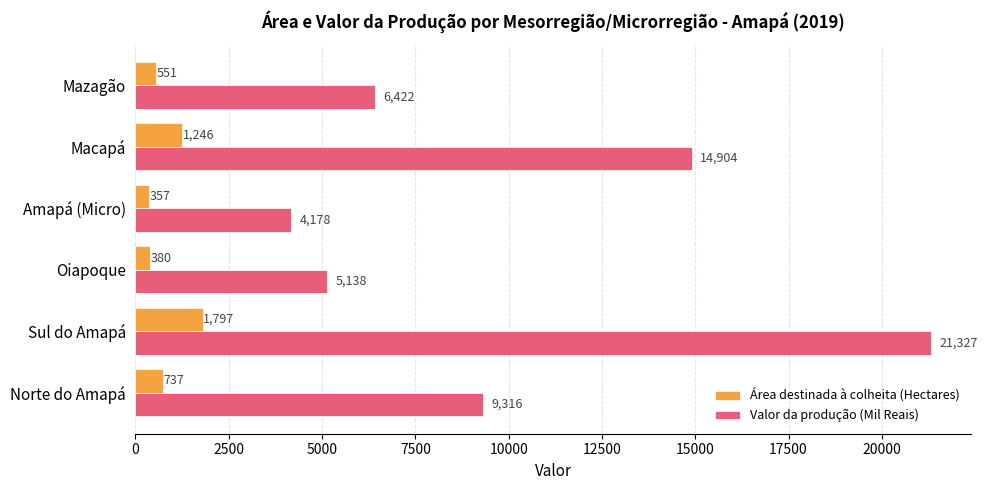

What are all the series names shown in the legend?

Área destinada à colheita (Hectares), Valor da produção (Mil Reais)